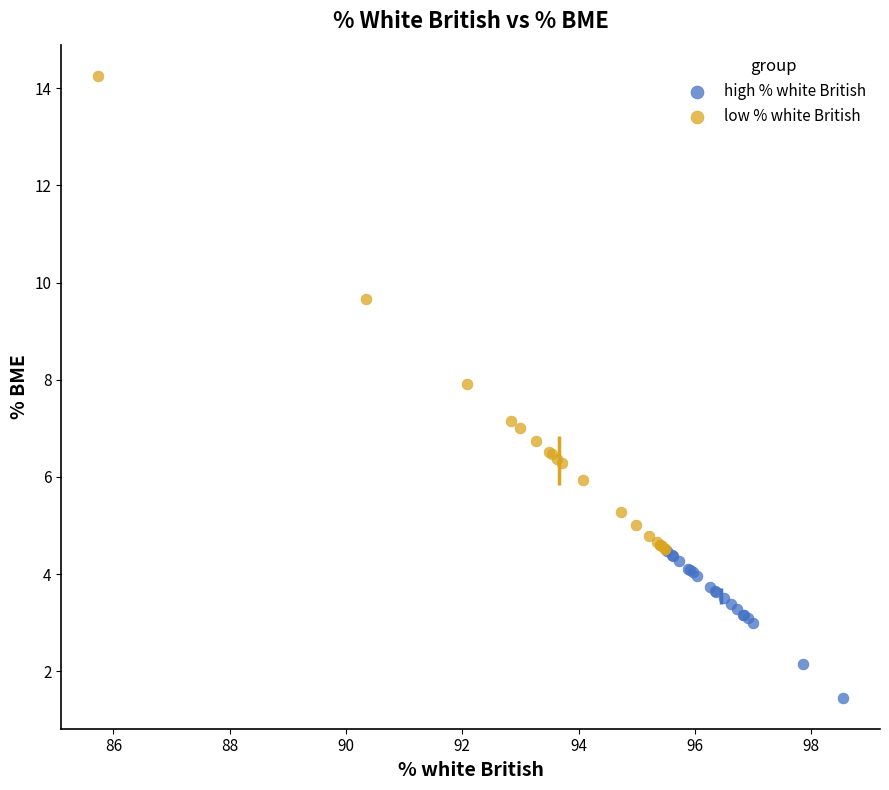

Which series contains the highest Y value?

low % white British